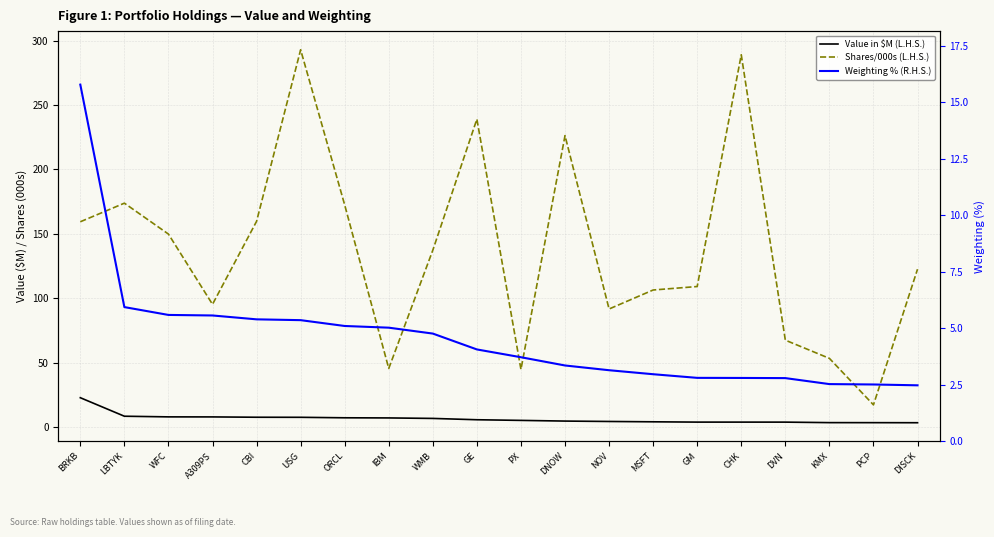

Which series has the largest range (max minus min)?

Shares/000s (L.H.S.)